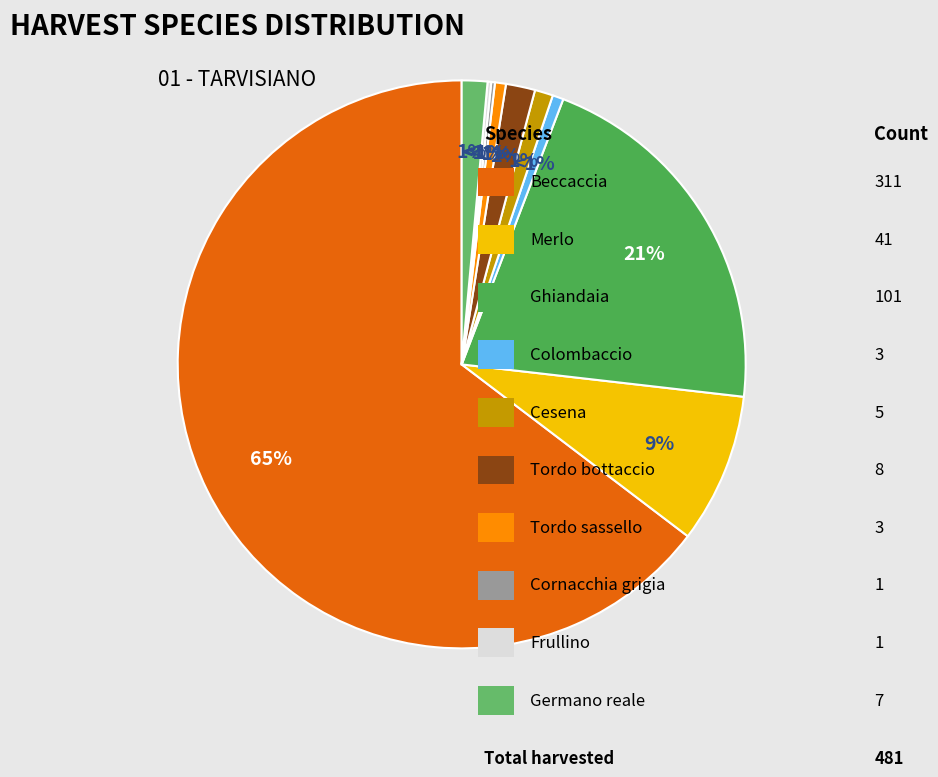

To the nearest percent, what is the combined percentage of Cesena and Frullino?

1%